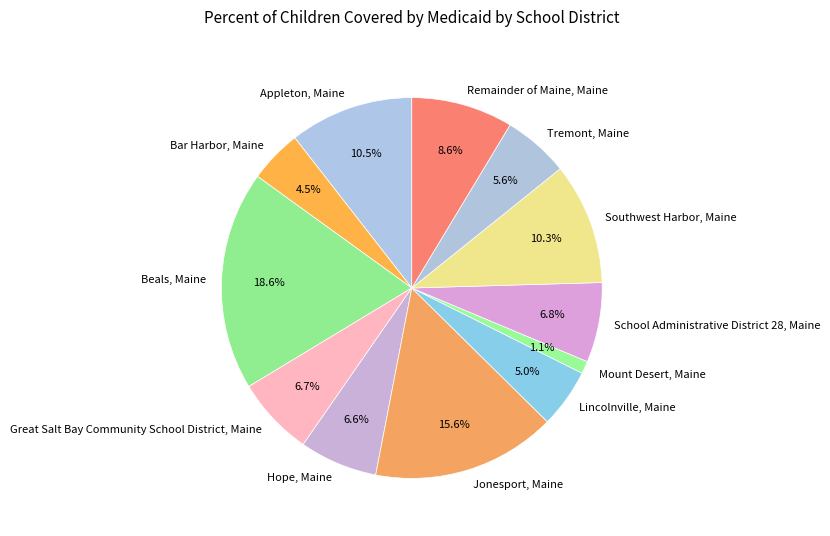

Is the sum of Jonesport, Maine and Southwest Harbor, Maine greater than half?

No